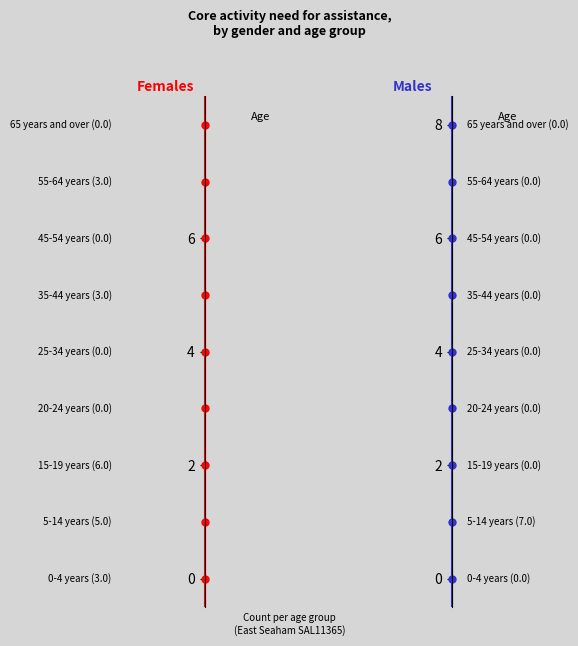

Reading right to left, transcribe all the data shown in this chart.

Females: 65 years and over=0	55-64 years=3	45-54 years=0	35-44 years=3	25-34 years=0	20-24 years=0	15-19 years=6	5-14 years=5	0-4 years=3
Males: 65 years and over=0	55-64 years=0	45-54 years=0	35-44 years=0	25-34 years=0	20-24 years=0	15-19 years=0	5-14 years=7	0-4 years=0